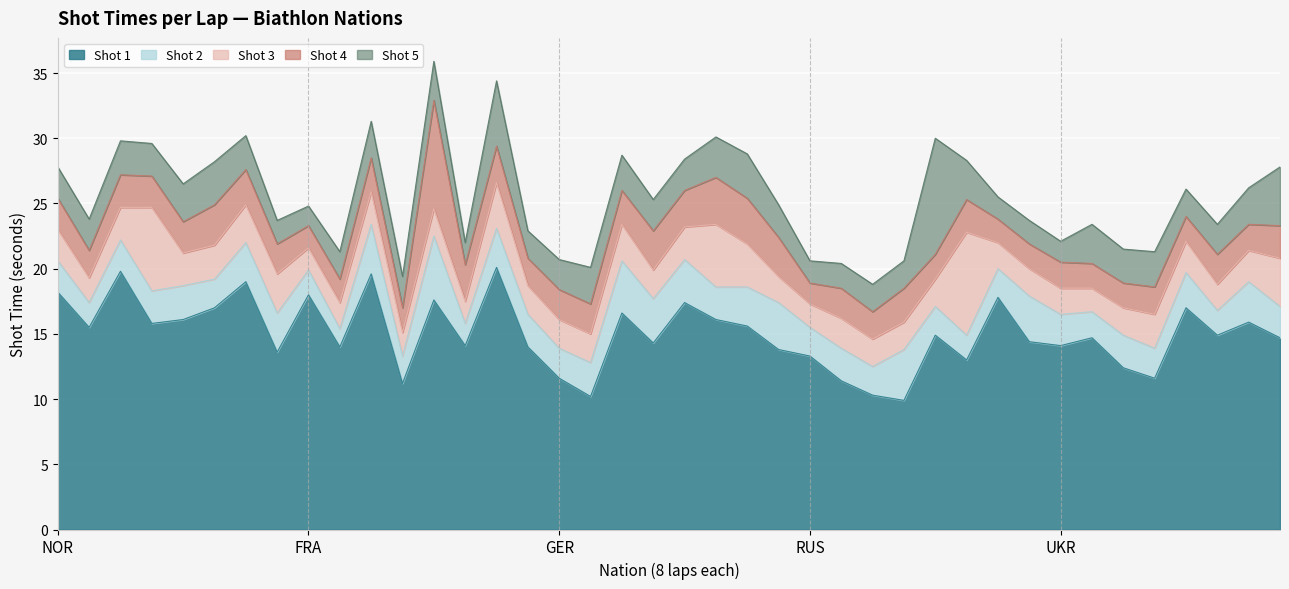

Does the chart display data point markers on the line(s)?

No